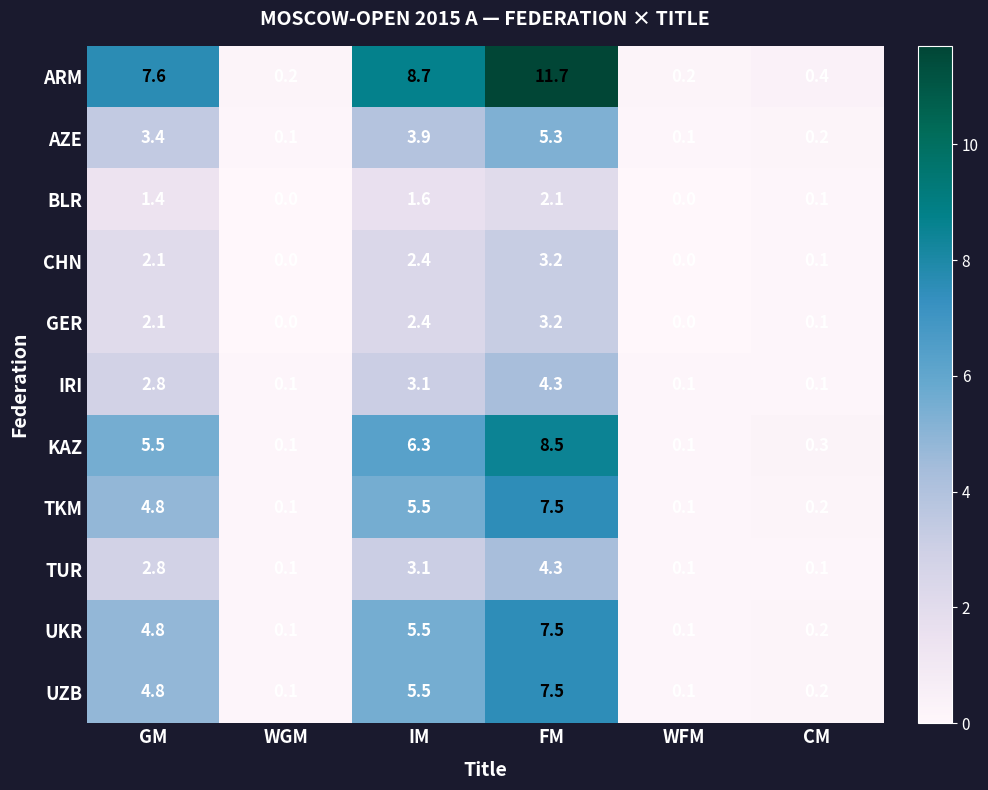

Between IM and FM, which series saw the biggest shift?

ARM